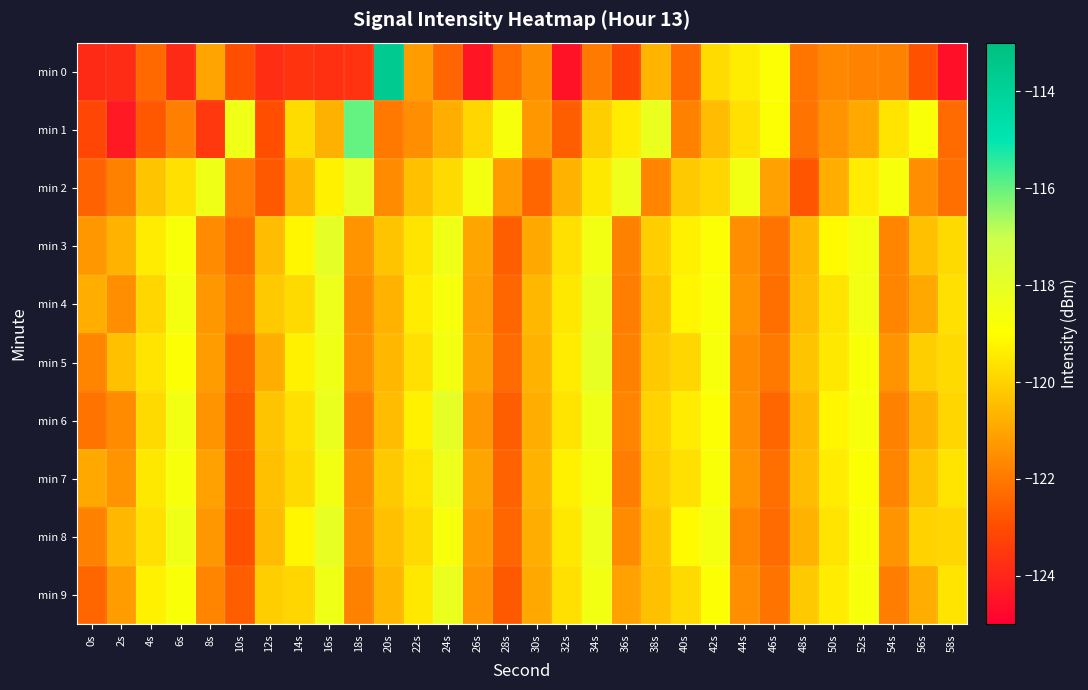

Which series has the largest total across all categories?

min 3